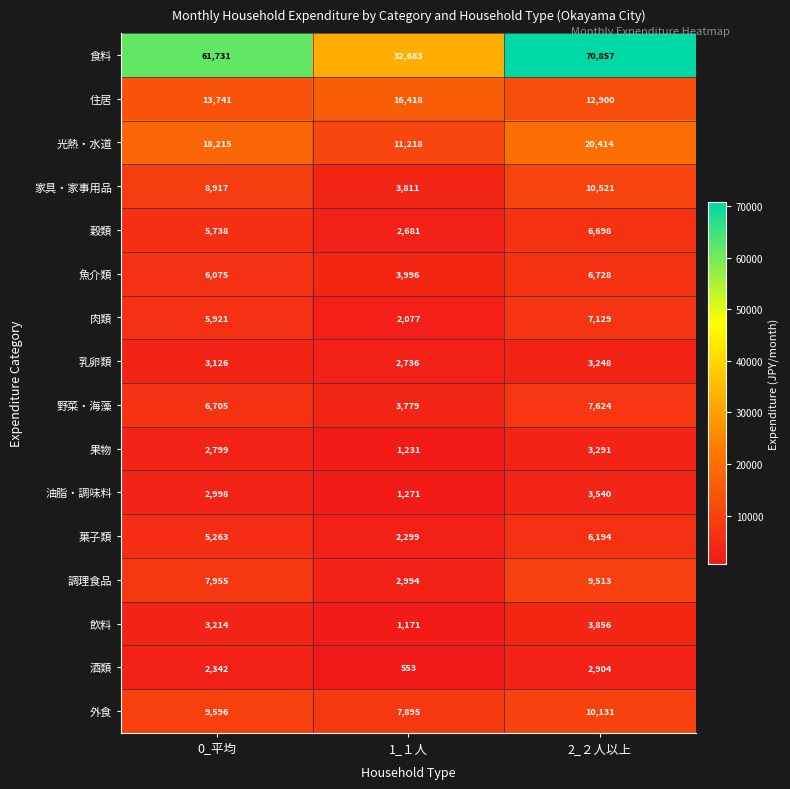

What is the sum of all 油脂・調味料 values?

7809